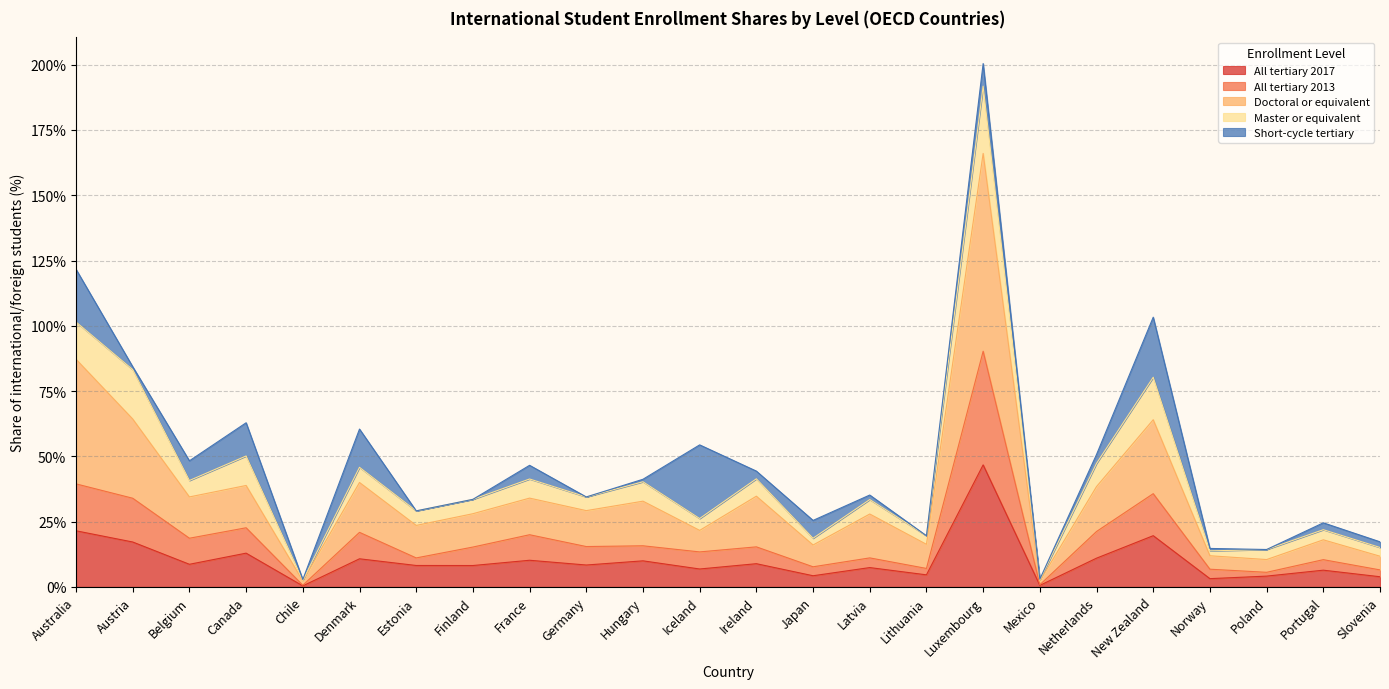

At which label does All tertiary 2017 first exceed 8?

Australia